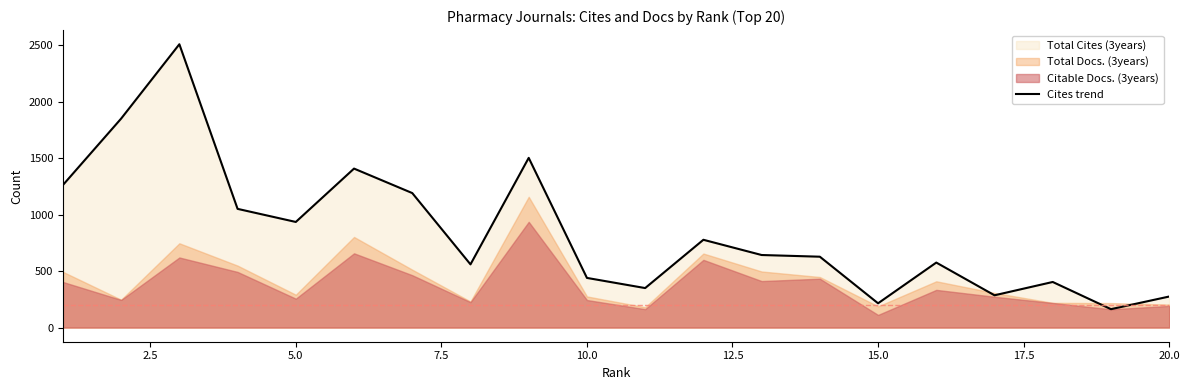

What is the highest value of the Cites trend series?

2511